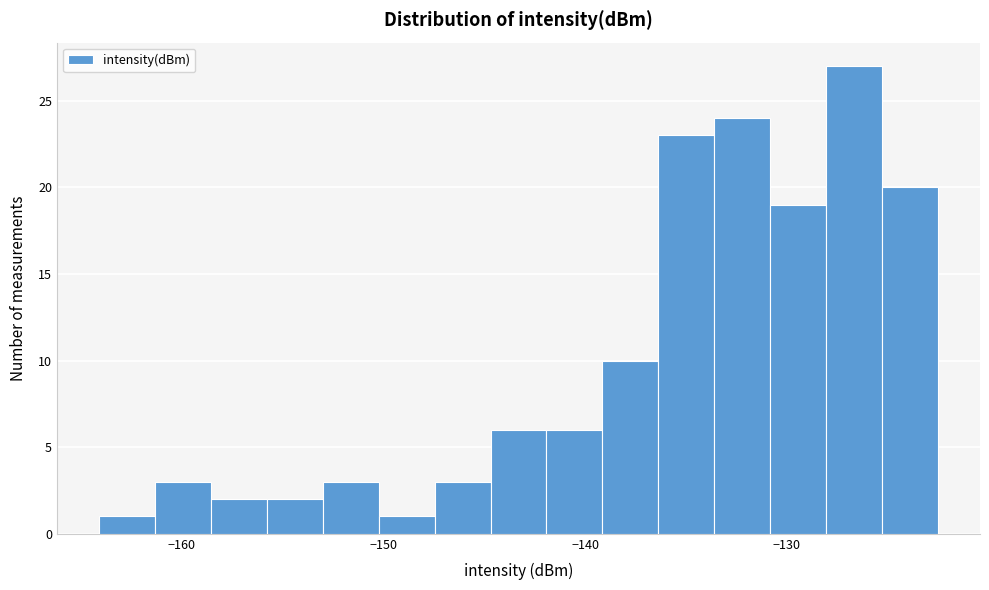

Read against the x-axis, roughly where is the centre of the tallest bar?

-127